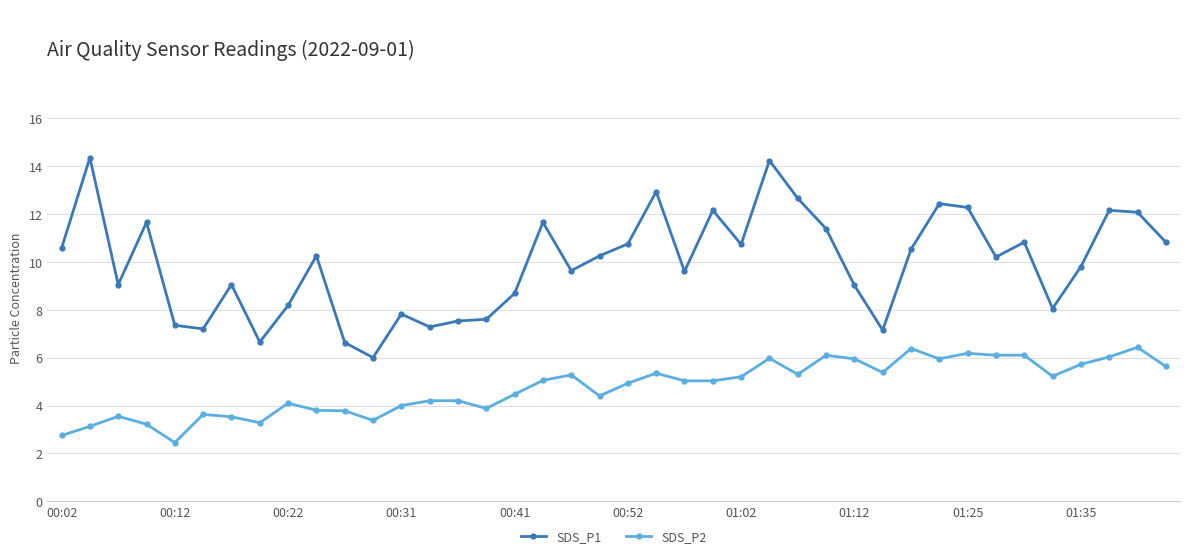

What is the smallest value displayed?

2.5